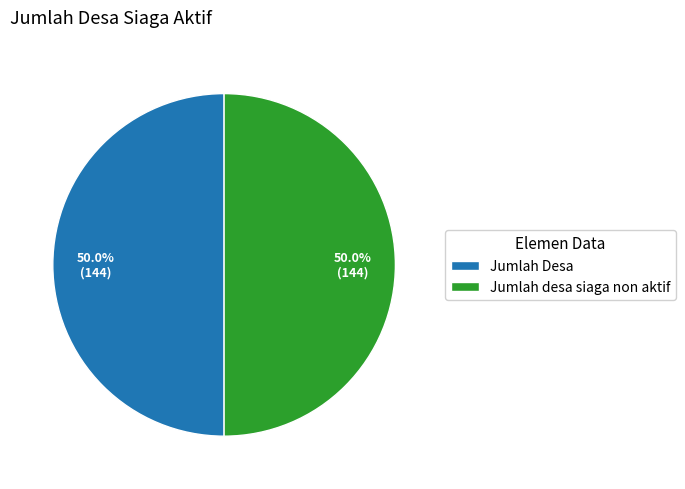

Is the sum of Jumlah desa siaga non aktif and Jumlah Desa greater than half?

Yes